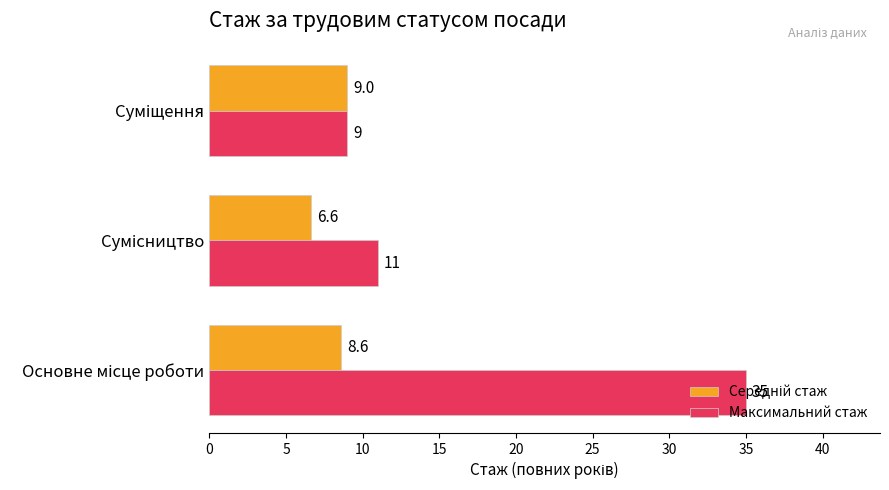

Which series has the largest total across all categories?

Максимальний стаж